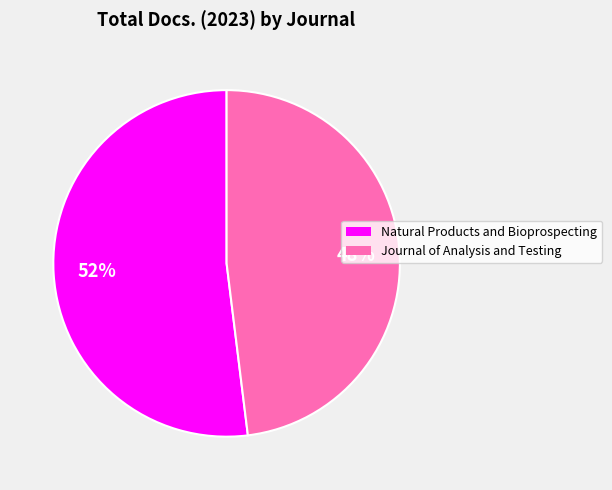

Rank the categories by value from lowest to highest.

Journal of Analysis and Testing, Natural Products and Bioprospecting